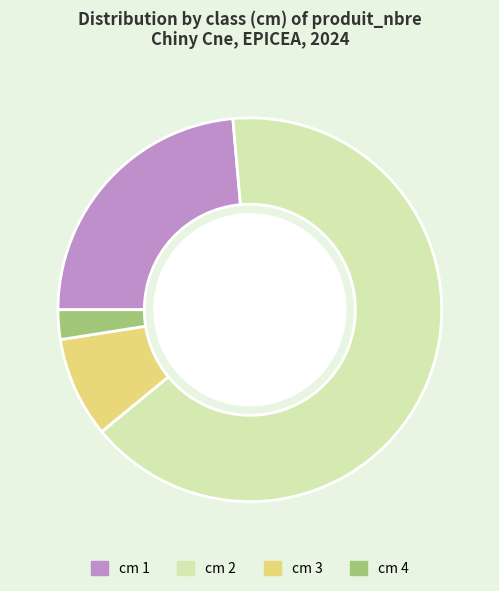

Rank the categories by value from lowest to highest.

cm 4, cm 3, cm 1, cm 2